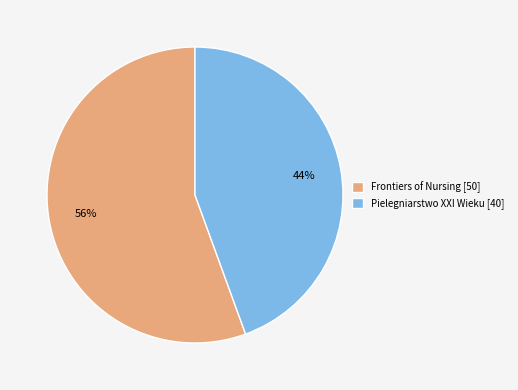

To the nearest percent, what is the combined percentage of Frontiers of Nursing [50] and Pielegniarstwo XXI Wieku [40]?

100%